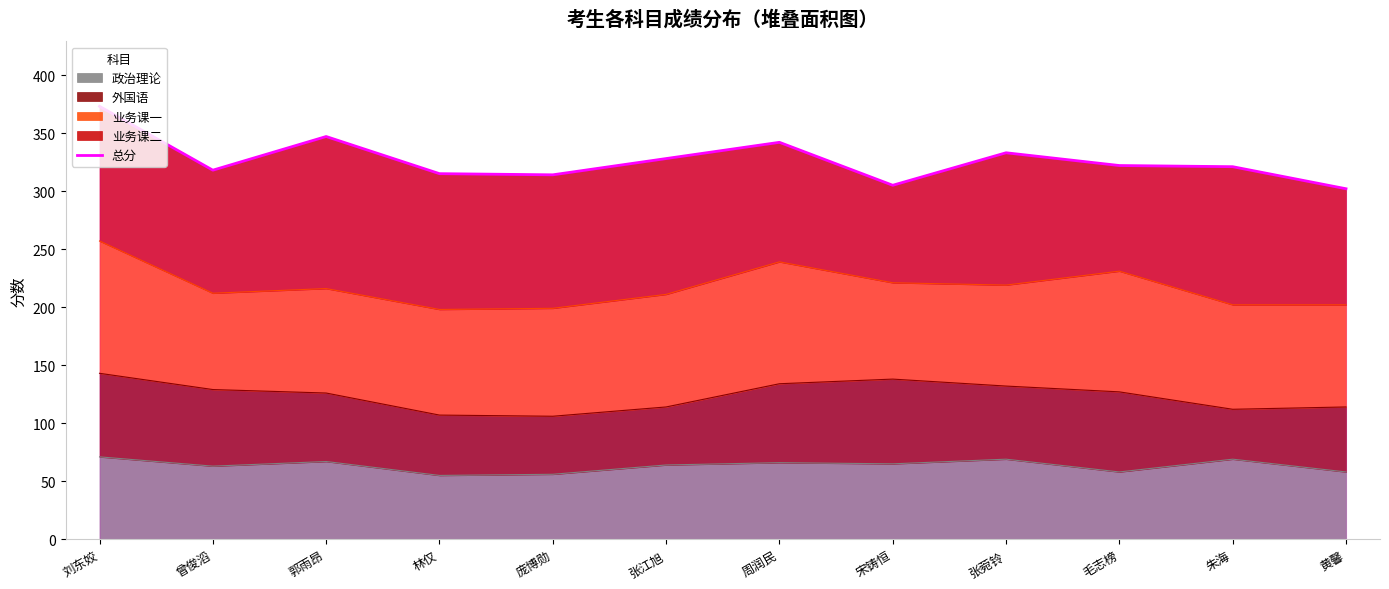

How many interior local valleys (lower than both neighbors) does the data have?

3